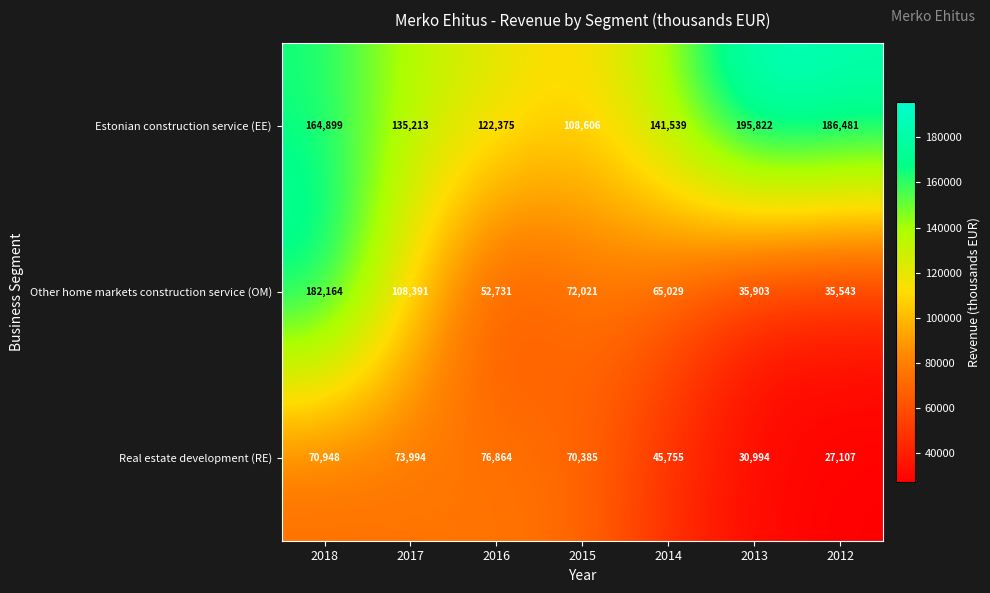

True or false: Other home markets construction service (OM) has a value of 60208 at 2013.

False